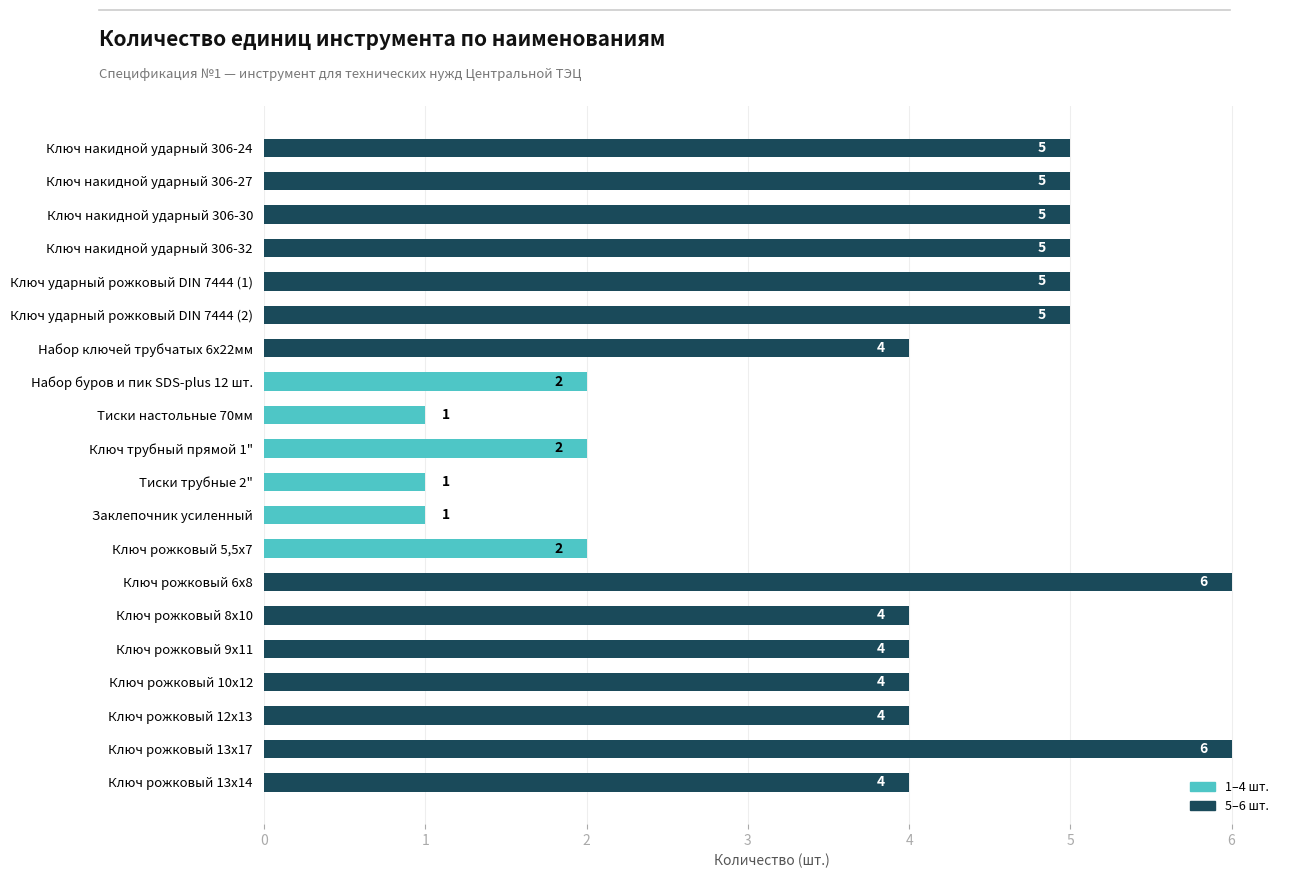

Is it true that the value at Ключ ударный рожковый DIN 7444 (2) is 8?

False